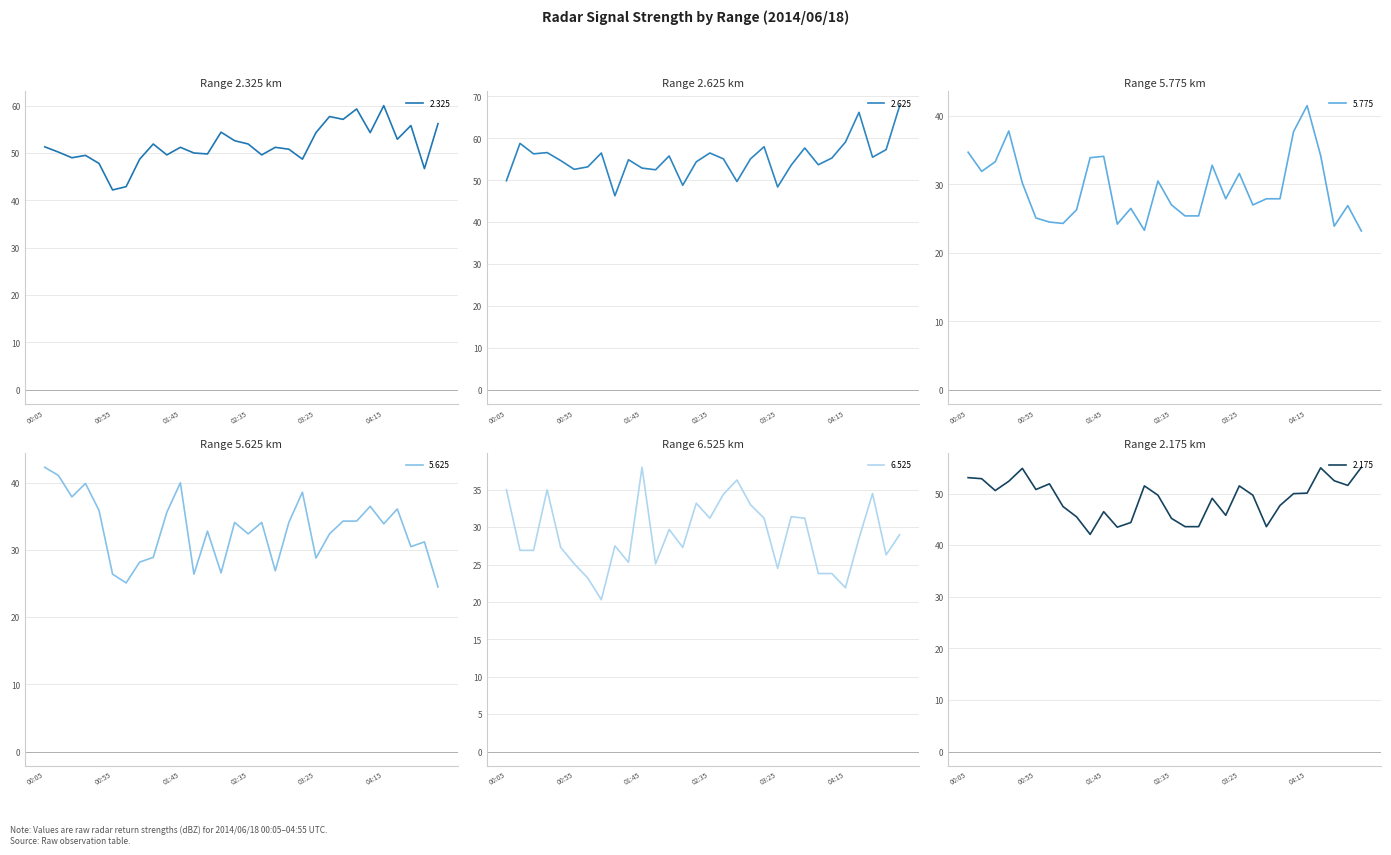

Reading left to right, list all the values displayed in this chart.

2.325: 51.3	50.2	49.0	49.5	47.8	42.2	42.9	48.7	51.9	49.6	51.2	50.0	49.8	54.4	52.6	51.9	49.6	51.2	50.8	48.7	54.3	57.7	57.1	59.3	54.3	60.0	52.9	55.8	46.7	56.2
2.625: 49.9	58.8	56.3	56.6	54.7	52.6	53.2	56.5	46.3	54.9	52.9	52.5	55.8	48.8	54.4	56.5	55.1	49.7	55.1	58.0	48.4	53.6	57.7	53.7	55.3	59.1	66.2	55.5	57.3	67.8
5.775: 34.7	31.9	33.3	37.8	30.2	25.1	24.5	24.3	26.3	33.9	34.1	24.2	26.5	23.3	30.5	27.0	25.4	25.4	32.8	27.9	31.6	27.0	27.9	27.9	37.7	41.5	34.2	23.9	26.9	23.2
5.625: 42.3	41.1	37.9	39.9	35.9	26.4	25.1	28.2	28.9	35.6	40.0	26.4	32.8	26.6	34.1	32.4	34.1	26.9	34.1	38.6	28.8	32.4	34.3	34.3	36.5	33.9	36.1	30.5	31.2	24.5
6.525: 35.0	26.9	26.9	35.0	27.3	25.1	23.2	20.3	27.5	25.3	38.0	25.1	29.7	27.3	33.2	31.2	34.4	36.3	33.0	31.2	24.5	31.4	31.2	23.8	23.8	21.9	28.5	34.5	26.3	29.0
2.175: 53.1	52.9	50.6	52.4	54.9	50.8	51.9	47.5	45.5	42.1	46.5	43.5	44.4	51.5	49.7	45.2	43.6	43.6	49.1	45.8	51.5	49.7	43.6	47.7	50.0	50.1	55.0	52.5	51.6	55.1